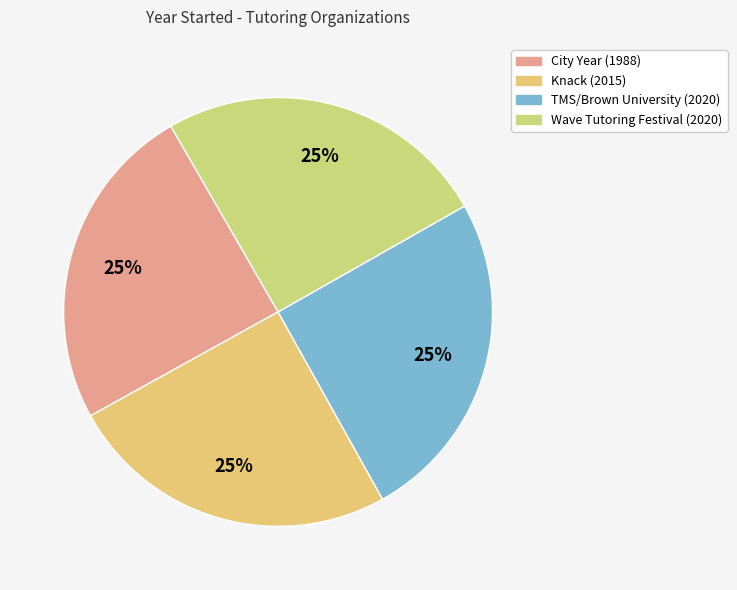

To the nearest percent, what portion does City Year (1988) represent?

25%